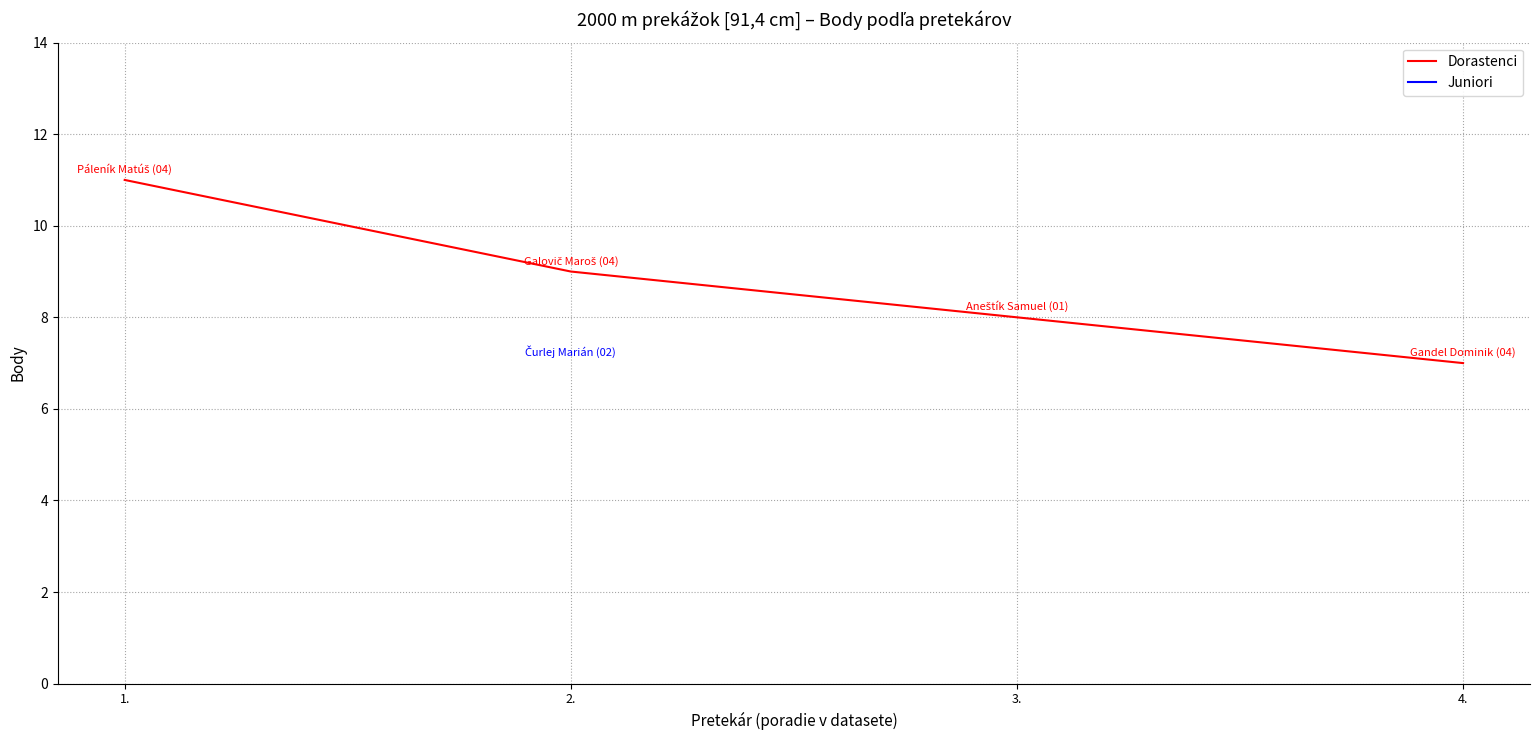

List the labels in order of value, smallest first.

4., 3., 2., 1.